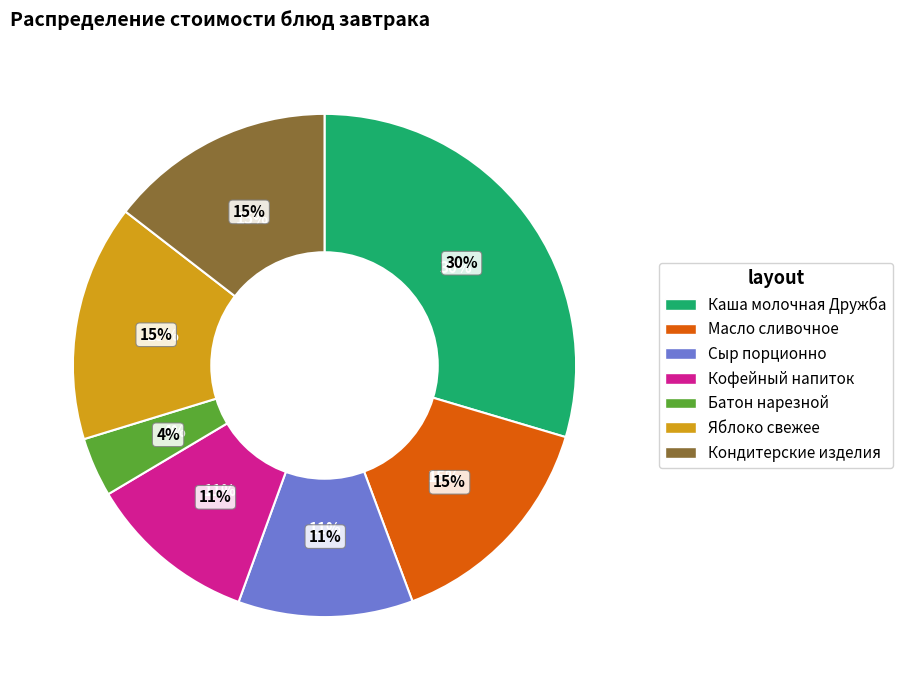

Rank the categories by value from lowest to highest.

Батон нарезной, Кофейный напиток, Сыр порционно, Кондитерские изделия, Масло сливочное, Яблоко свежее, Каша молочная Дружба